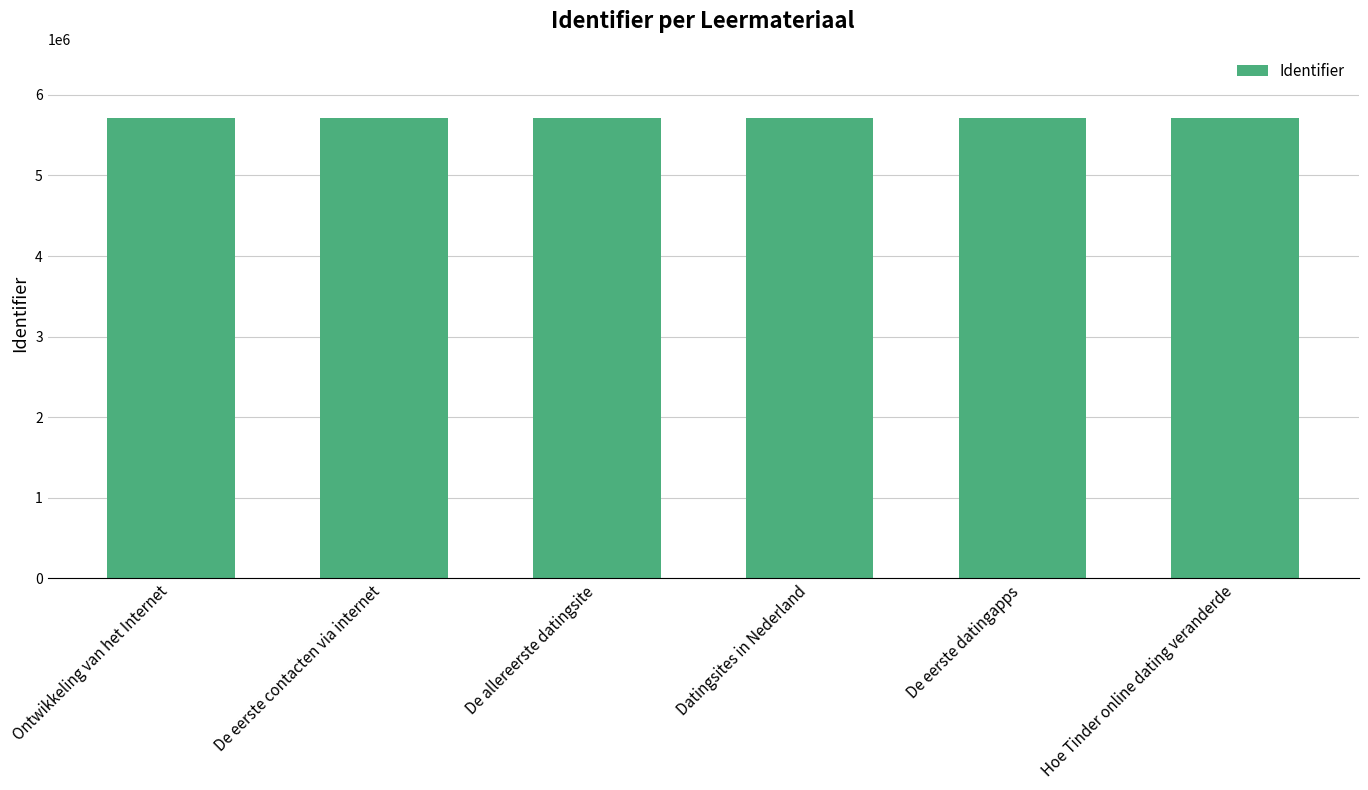

What is the label of the 1st bar from the right?

Hoe Tinder online dating veranderde